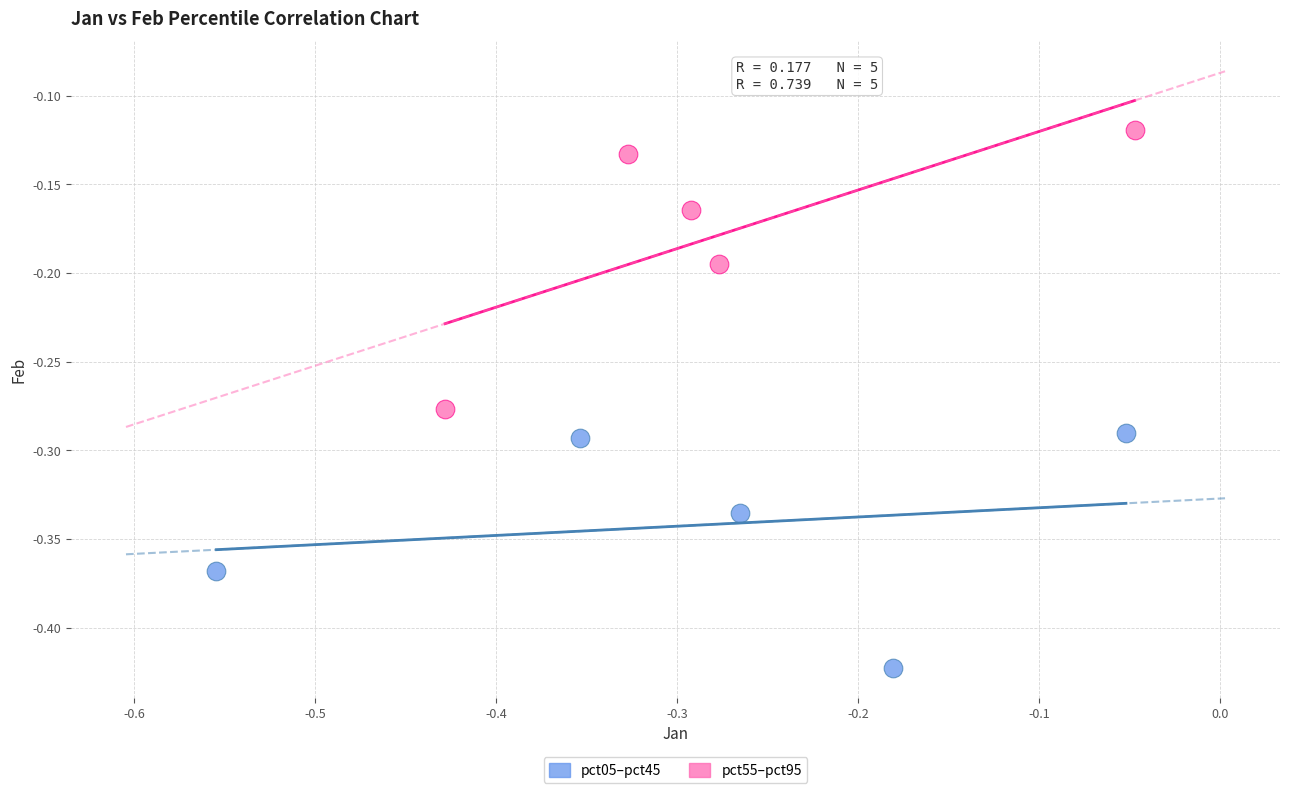

What are all the series names shown in the legend?

pct05–pct45, pct55–pct95